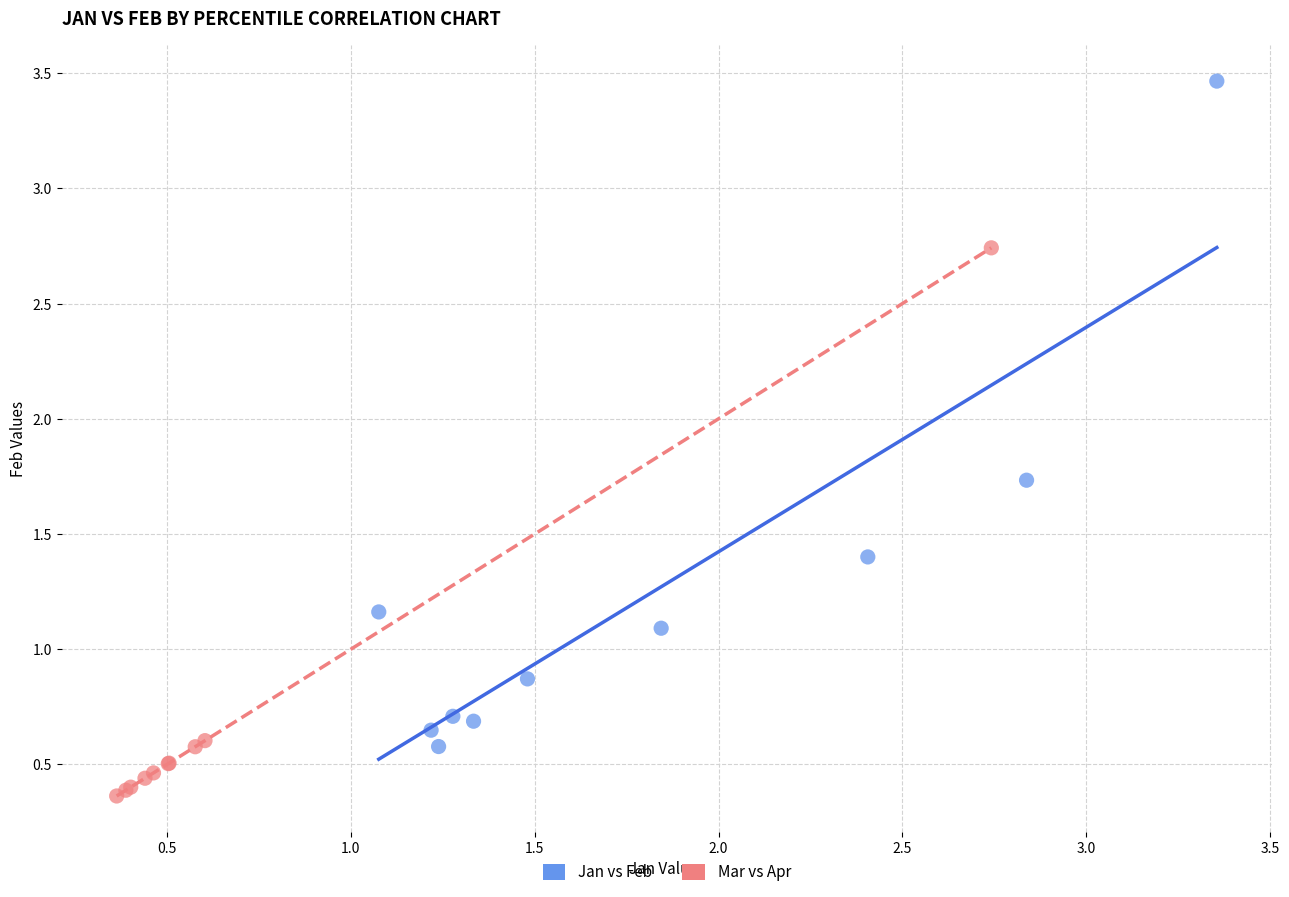

What are all the series names shown in the legend?

Jan vs Feb, Mar vs Apr